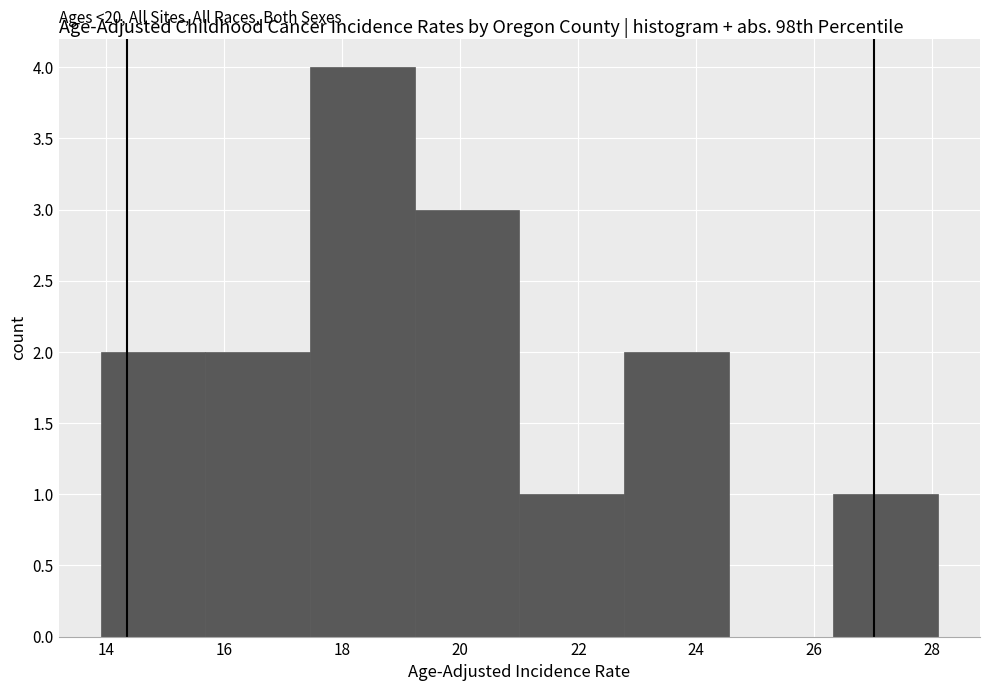

Over which range of the x-axis is the bar tallest?

17.4 to 19.2